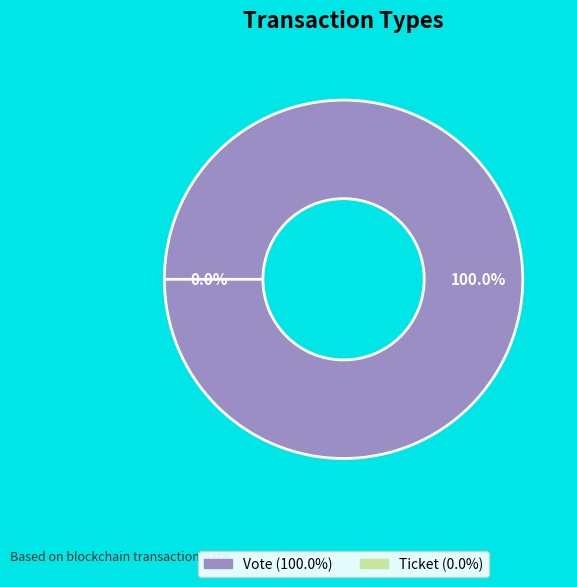

Which category has the smallest portion of the pie?

Ticket